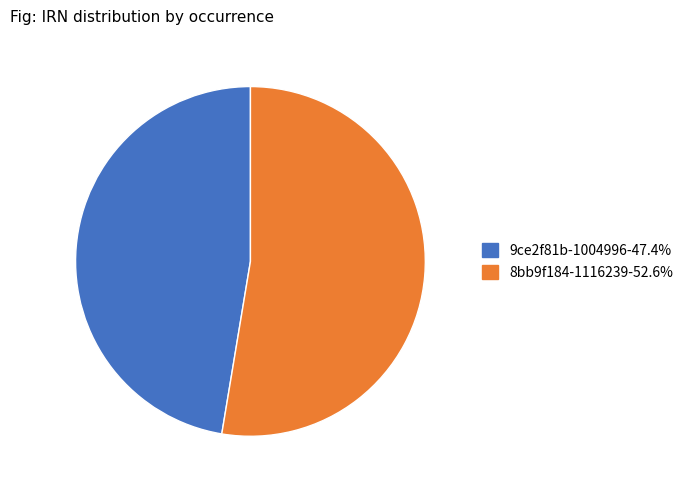

What is the ratio of the value at 8bb9f184-1116239-52.6% to the value at 9ce2f81b-1004996-47.4%?

1.1